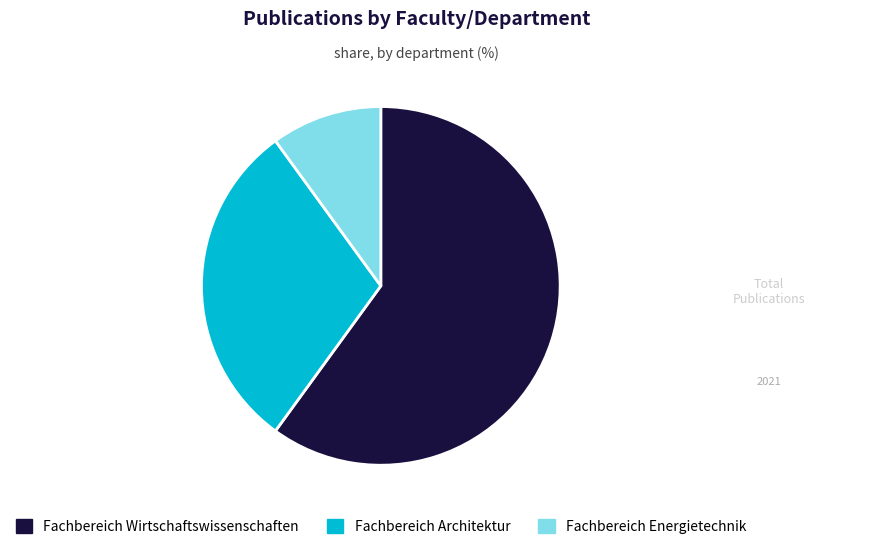

Is there a majority slice in this chart?

Yes